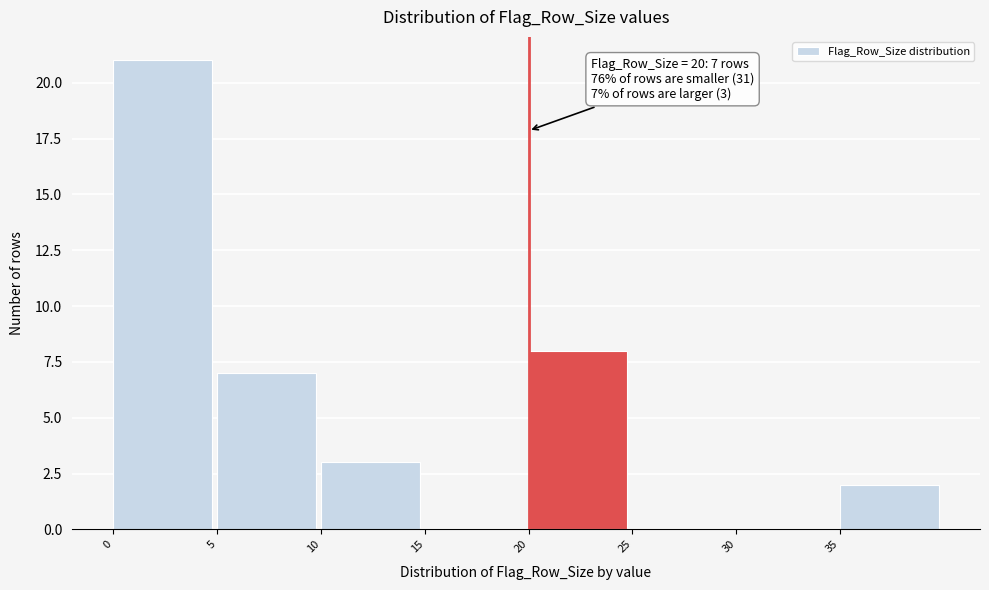

Which range on the x-axis has the tallest bar?

0 to 5